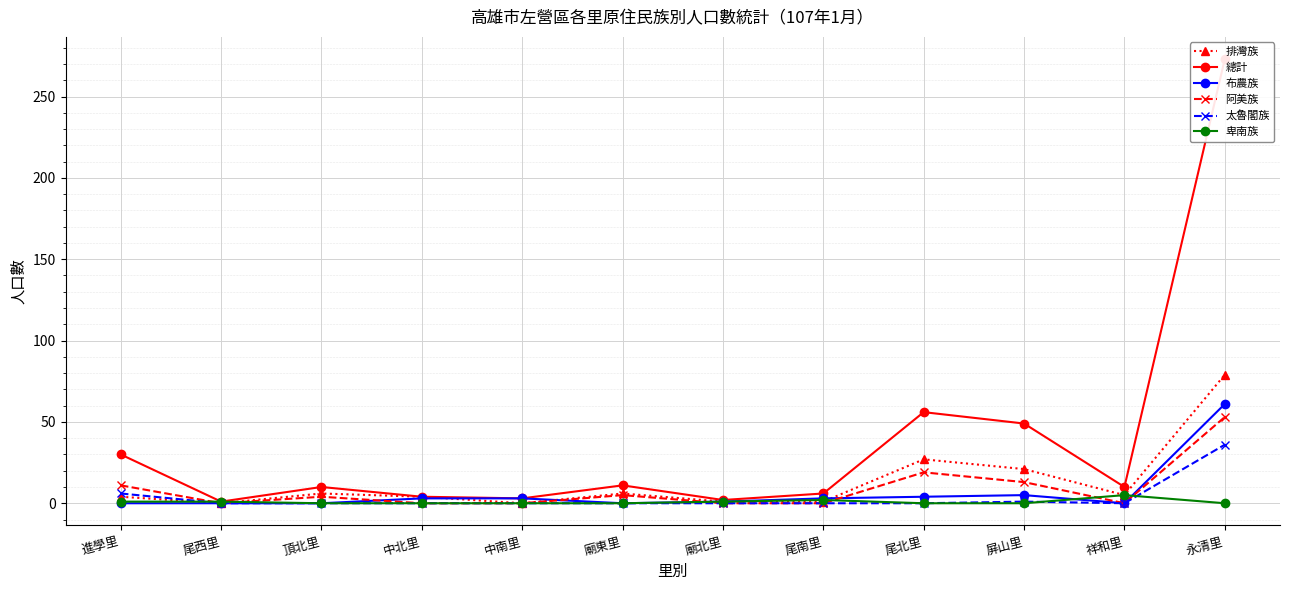

Rank the series by their maximum value, from lowest to highest.

卑南族, 太魯閣族, 阿美族, 布農族, 排灣族, 總計